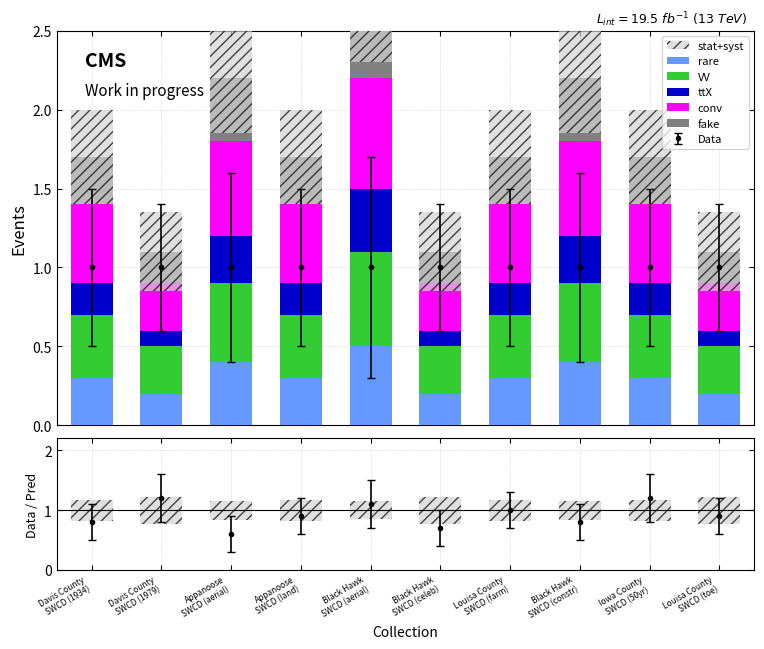

At which category is the sum across all series the highest?

Black Hawk
SWCD (aerial)